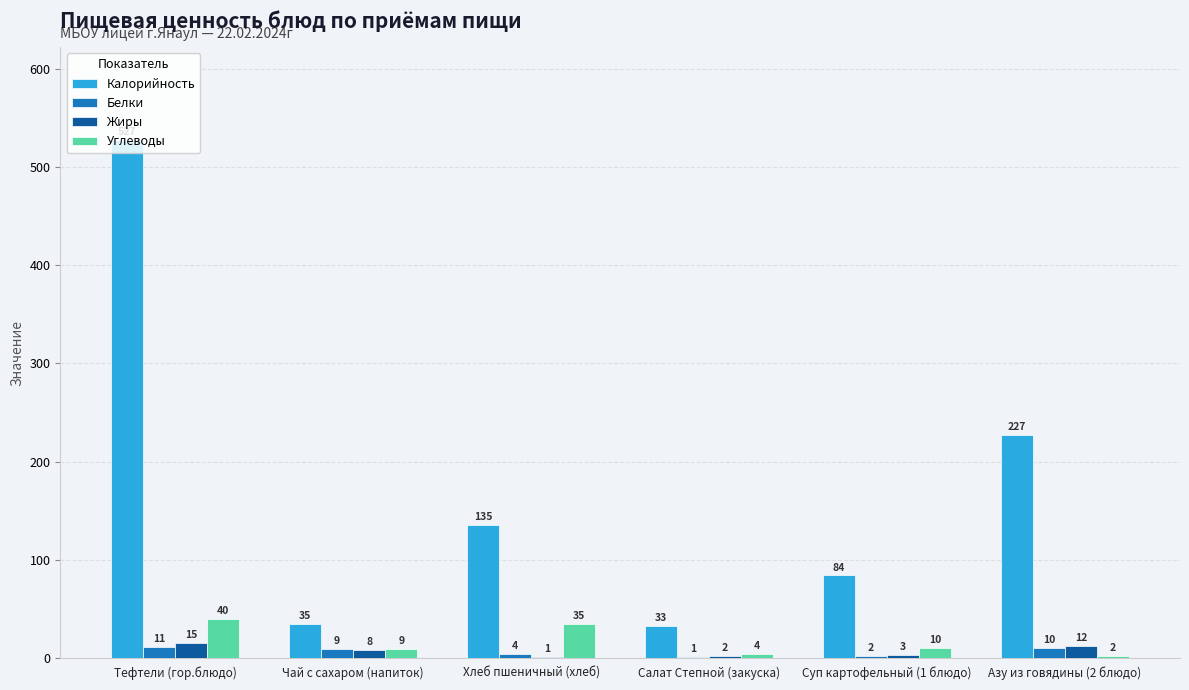

What is the sum of the Белки values at Суп картофельный (1 блюдо) and Азу из говядины (2 блюдо)?

12